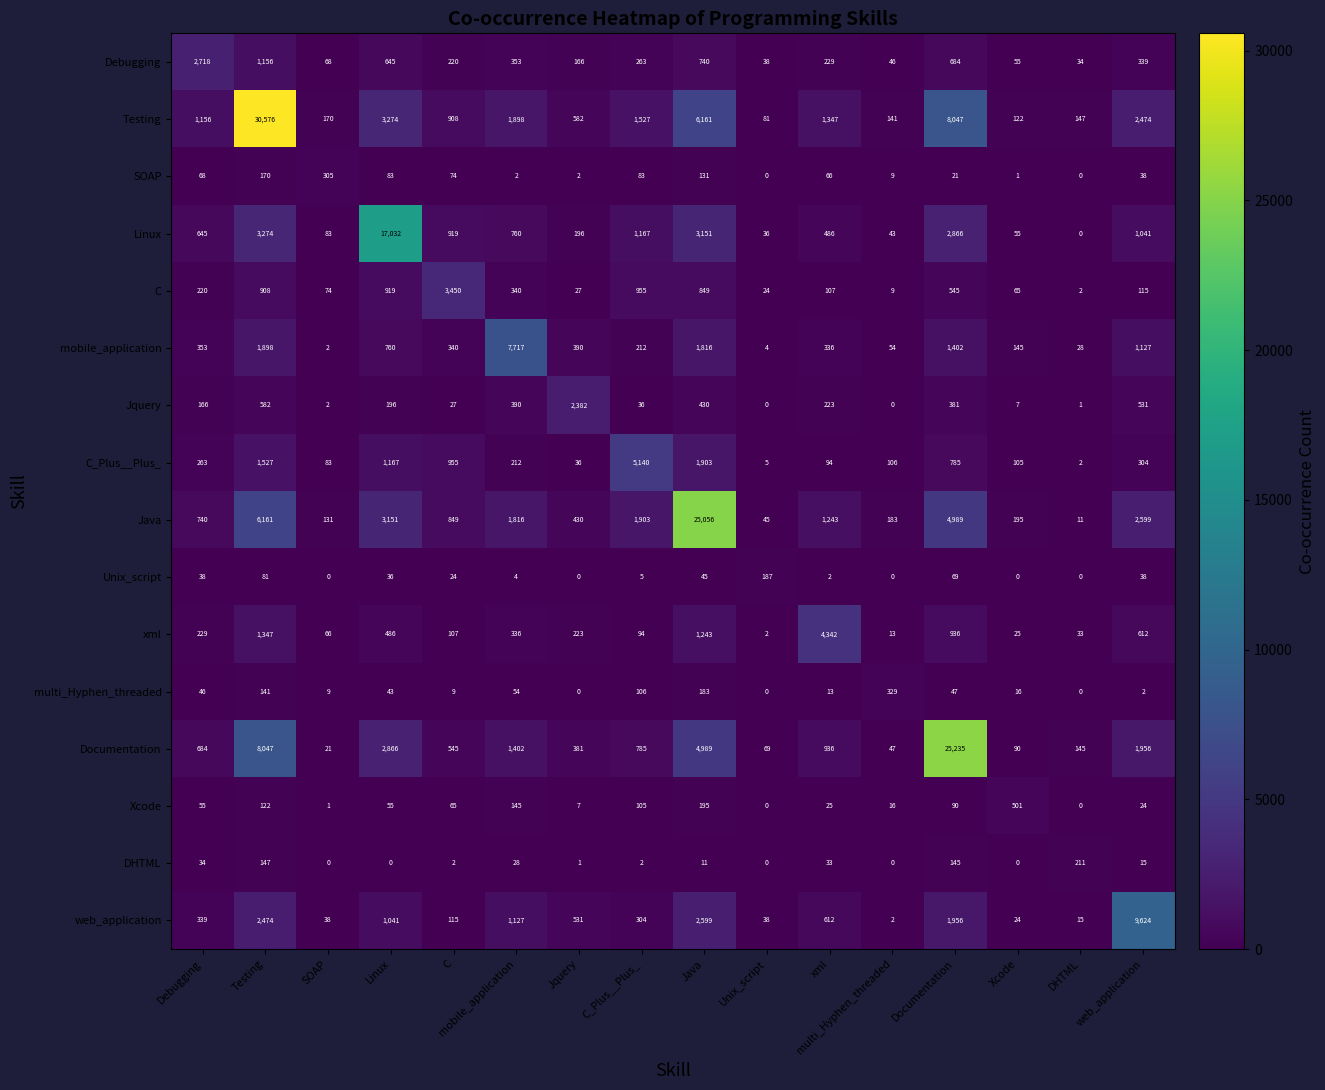

Where does the multi_Hyphen_threaded series first go above 43?

Debugging